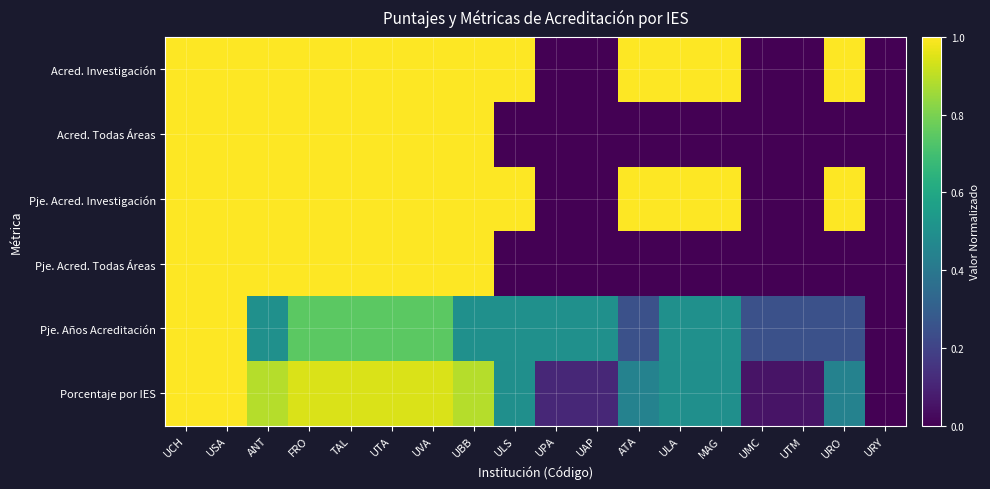

At which category is the sum across all series the highest?

UCH